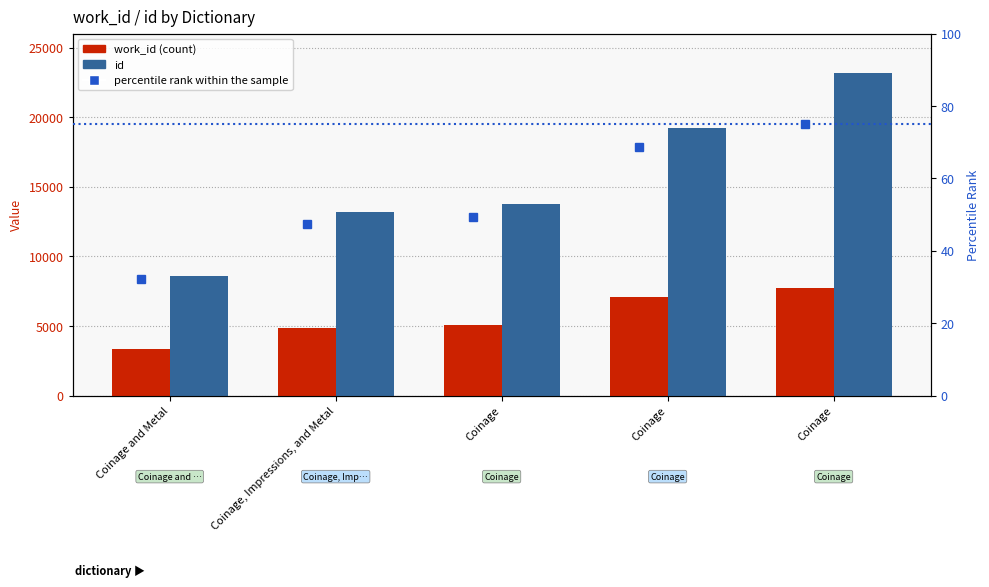

Rank the series by their maximum value, from lowest to highest.

percentile rank within the sample, work_id, id